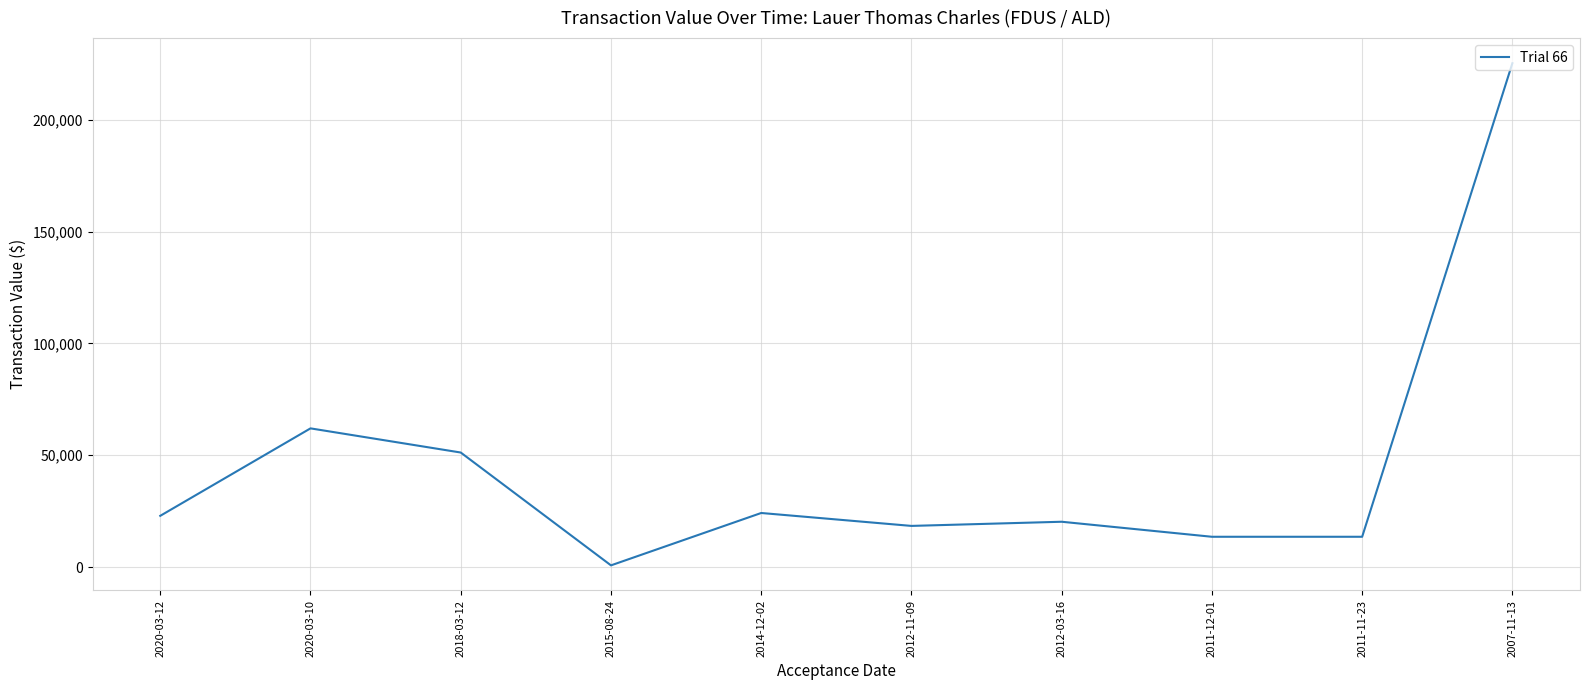

The chart shows a value of 749 at 2015-08-24. True or false?

True